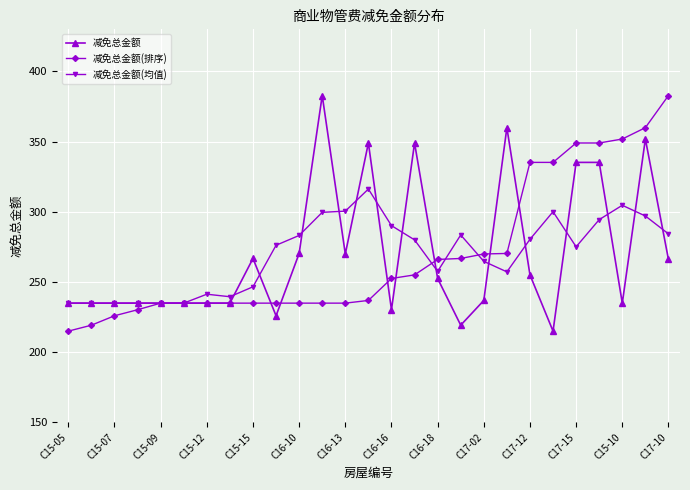

What is the greatest value displayed?

382.8